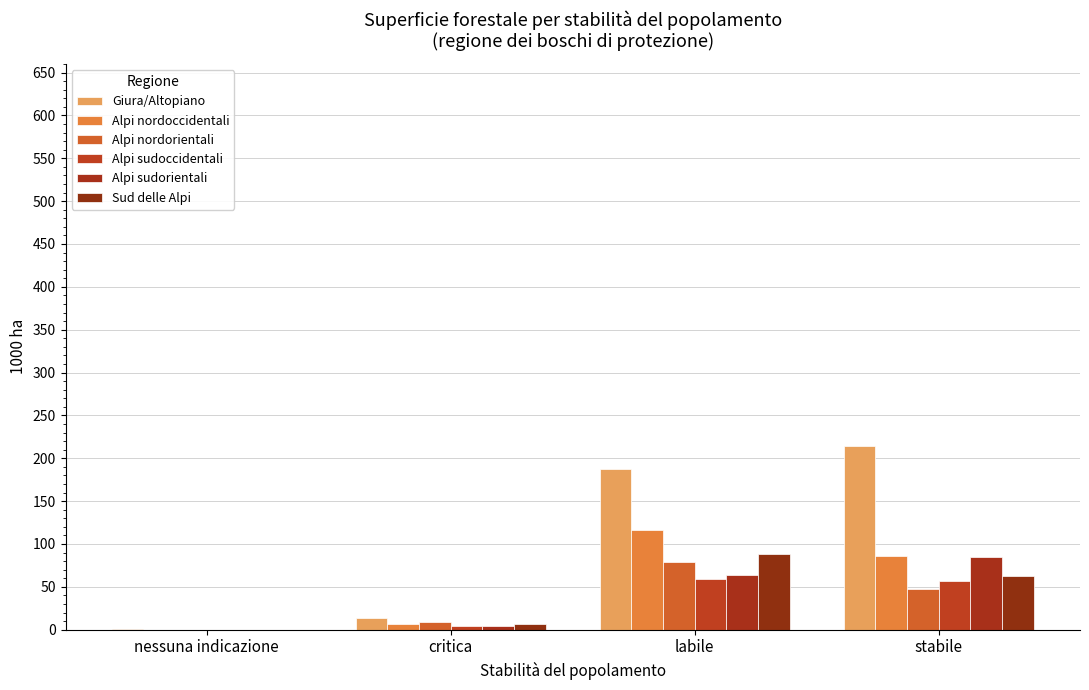

Is the value of Sud delle Alpi at critica greater than the value of Alpi nordorientali at nessuna indicazione?

Yes